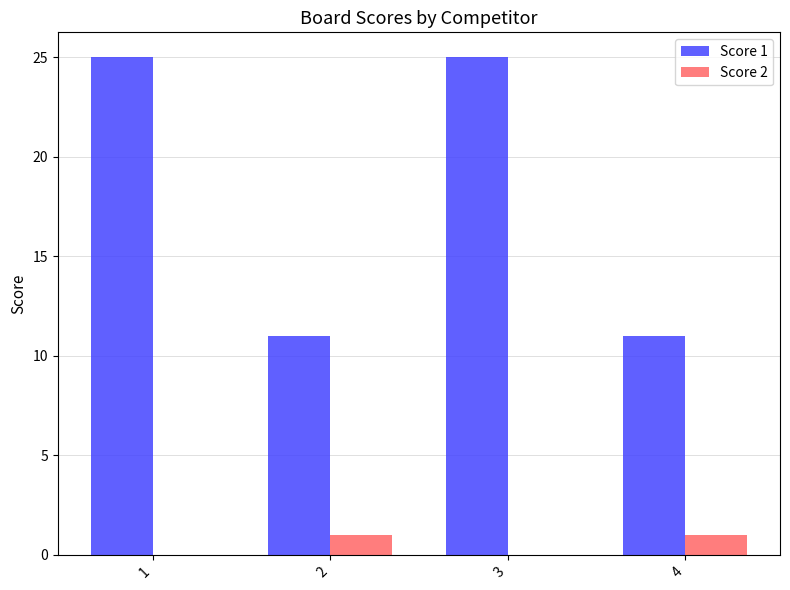

Reading left to right, list all the values displayed in this chart.

Score 1: 25	11	25	11
Score 2: 0	1	0	1